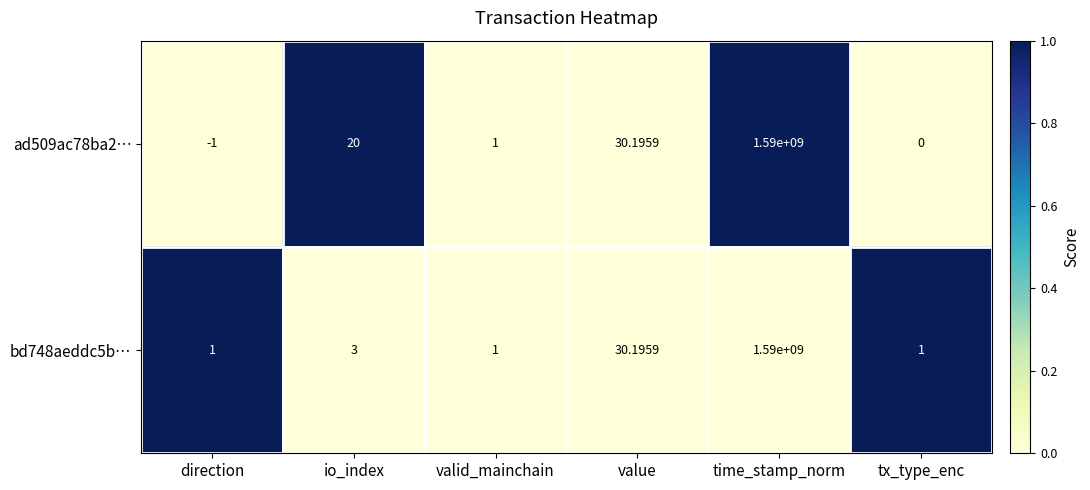

At which label is ad509ac78ba2… closest to 794999999?

value